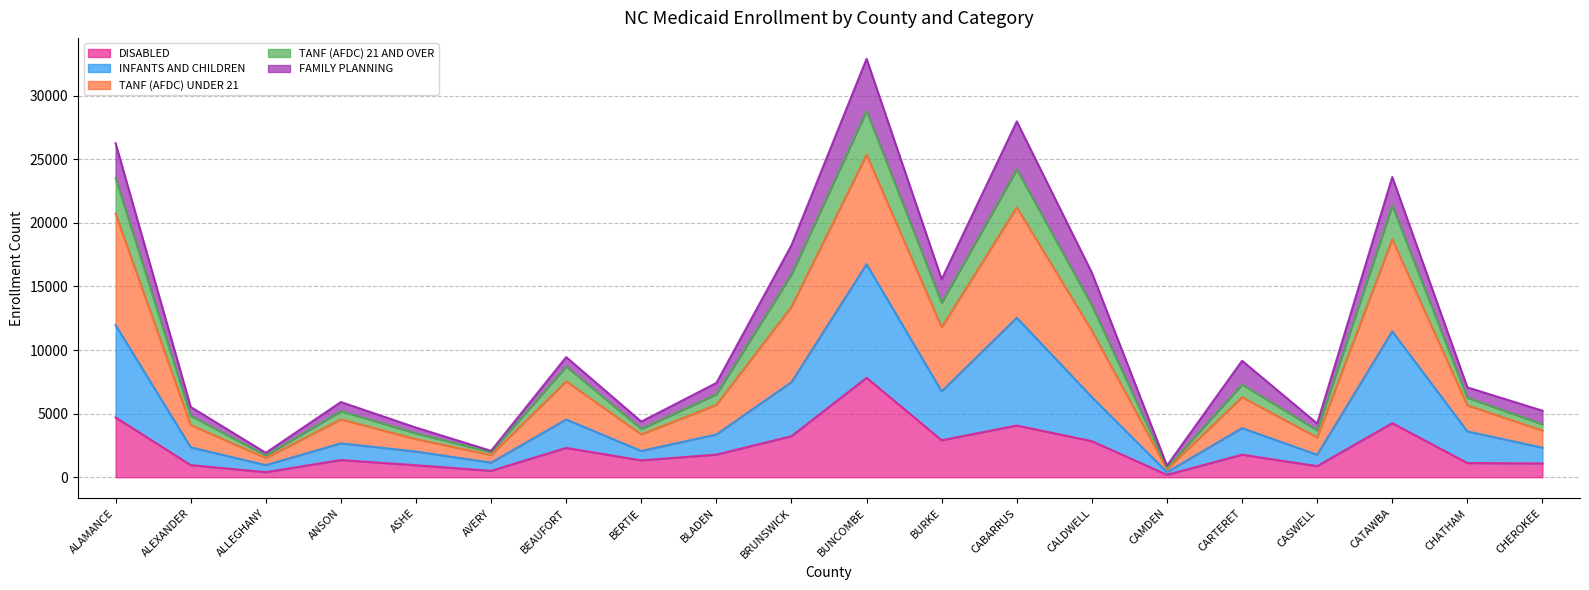

At which category is the sum across all series the highest?

BUNCOMBE